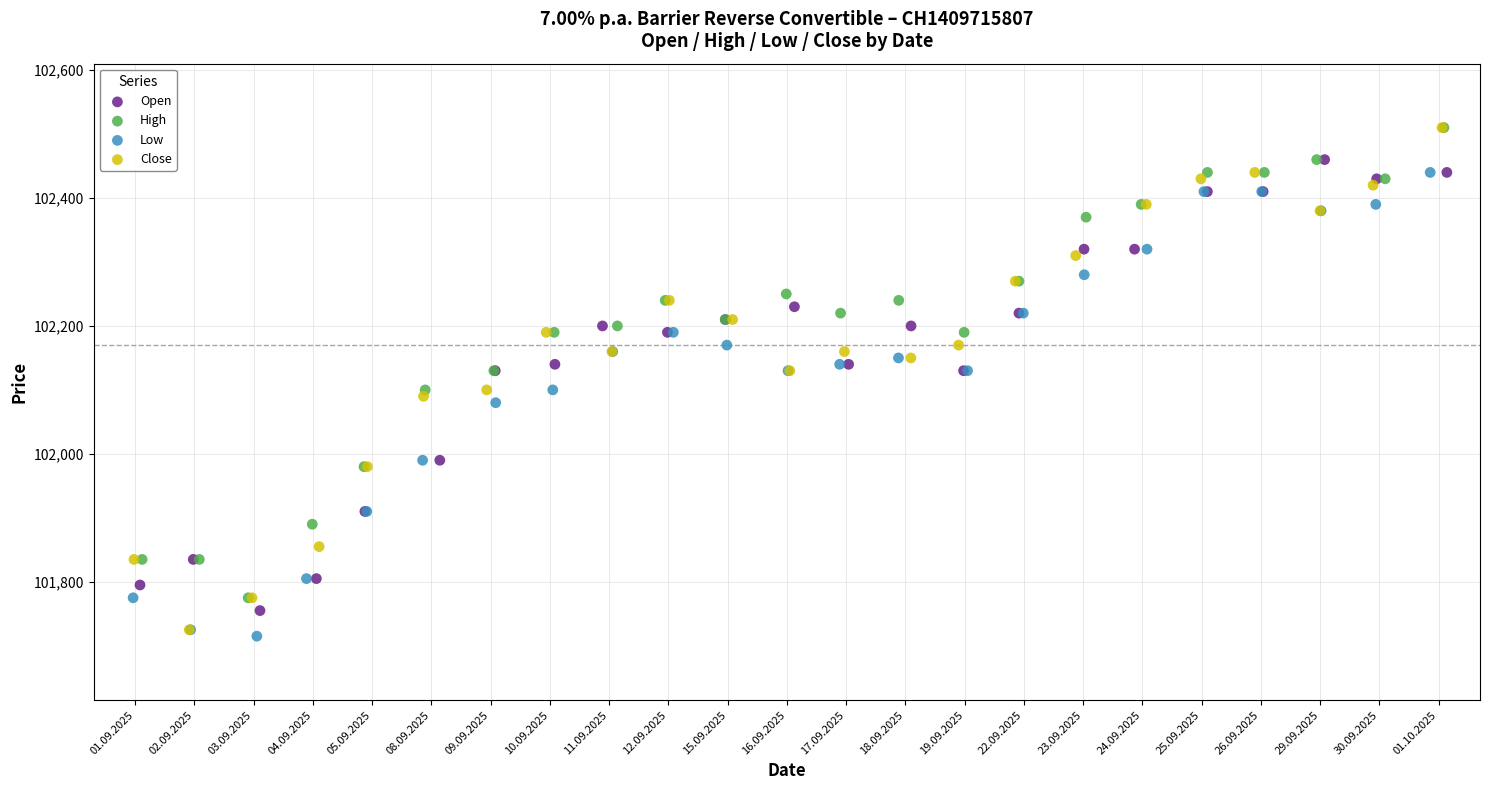

Which series has the largest Y range (max minus min)?

Close